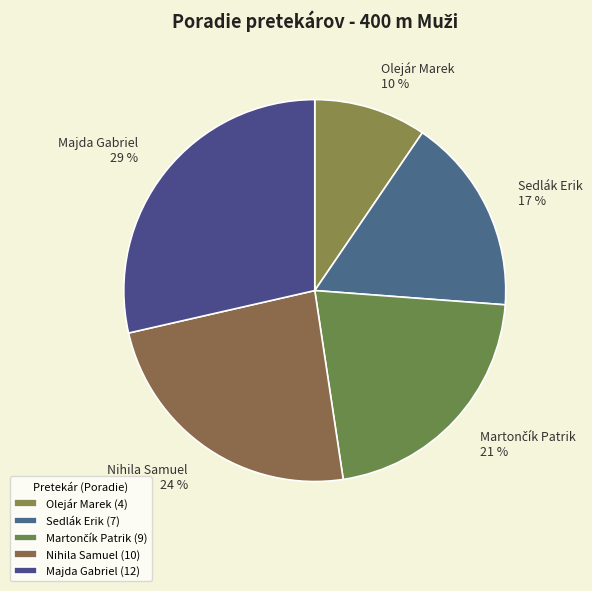

Is it true that Nihila Samuel is 13% of the pie?

False